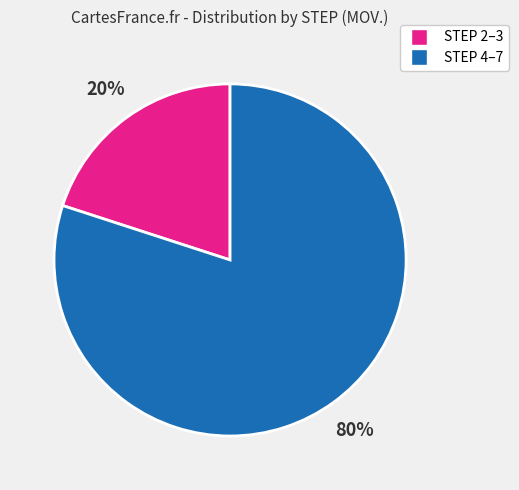

To the nearest percent, what is the average slice percentage?

50%